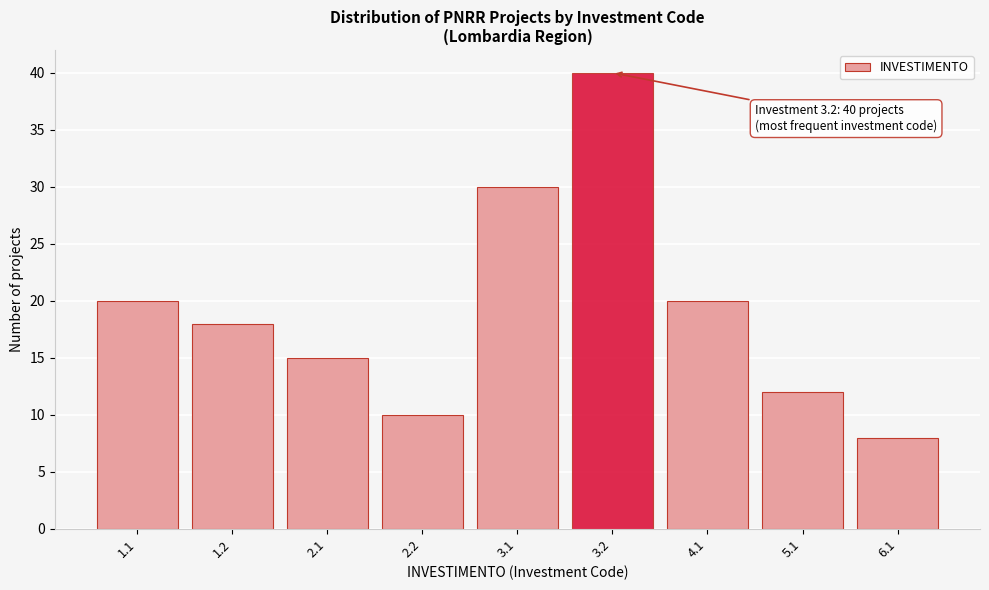

Reading left to right, transcribe all the data shown in this chart.

20	18	15	10	30	40	20	12	8